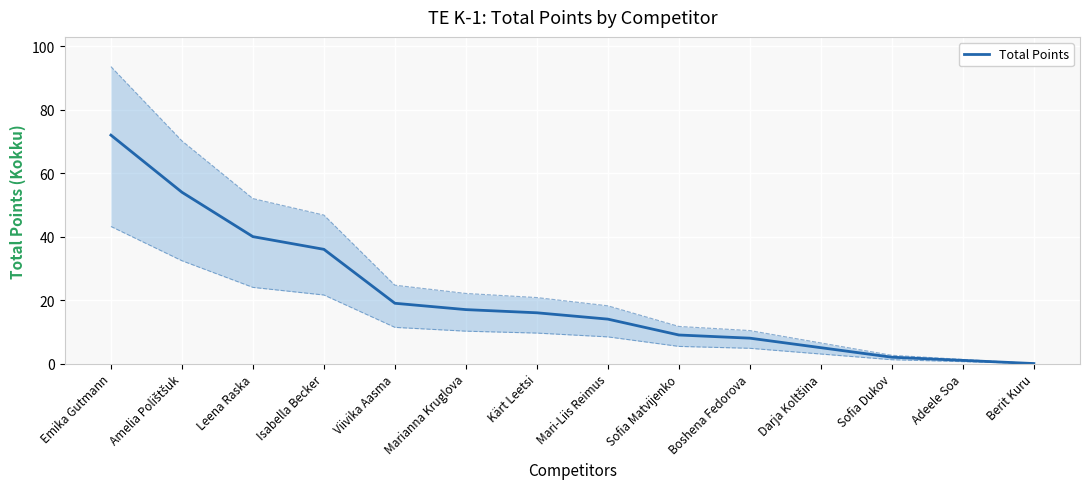

What is the maximum value shown in the chart?

72